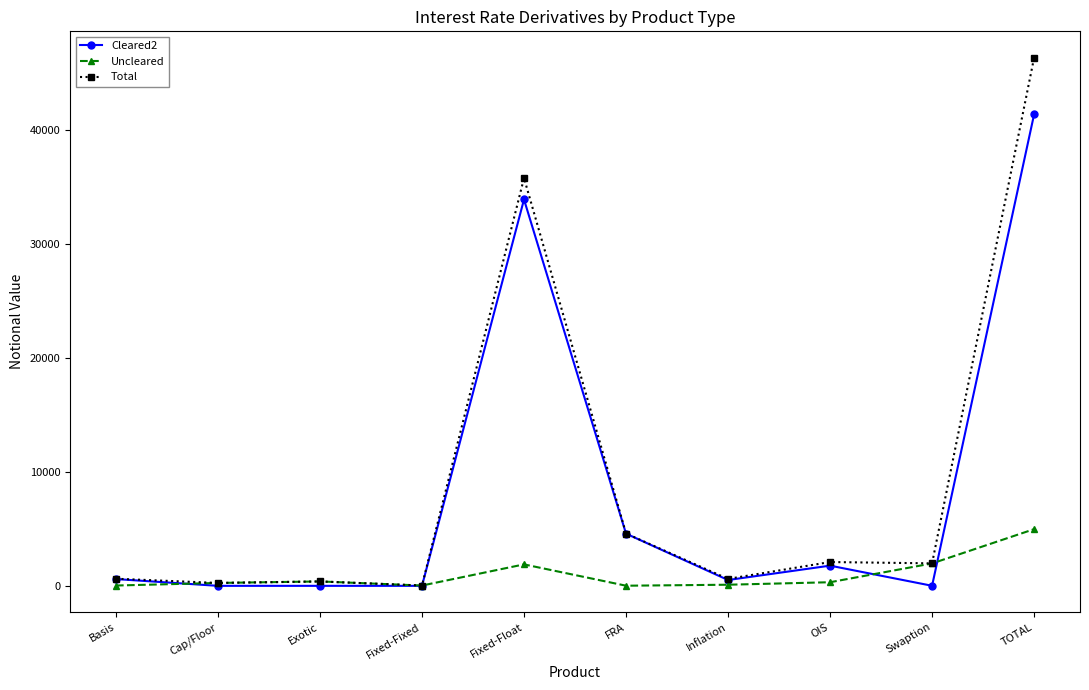

What is the maximum value for Uncleared?

4970